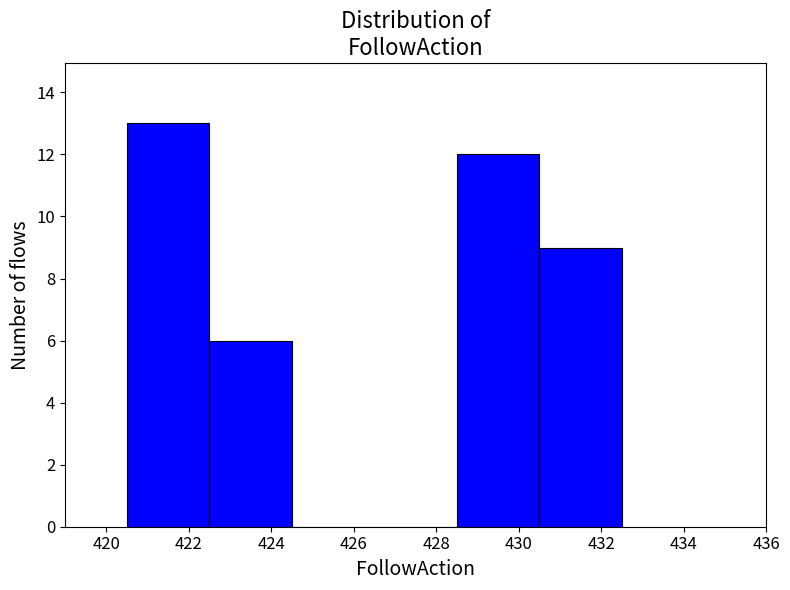

What is the height of the bar covering 430.5 to 432.5 on the x-axis? The values are not printed on the chart, so give them approximately, as read against the axis.

9